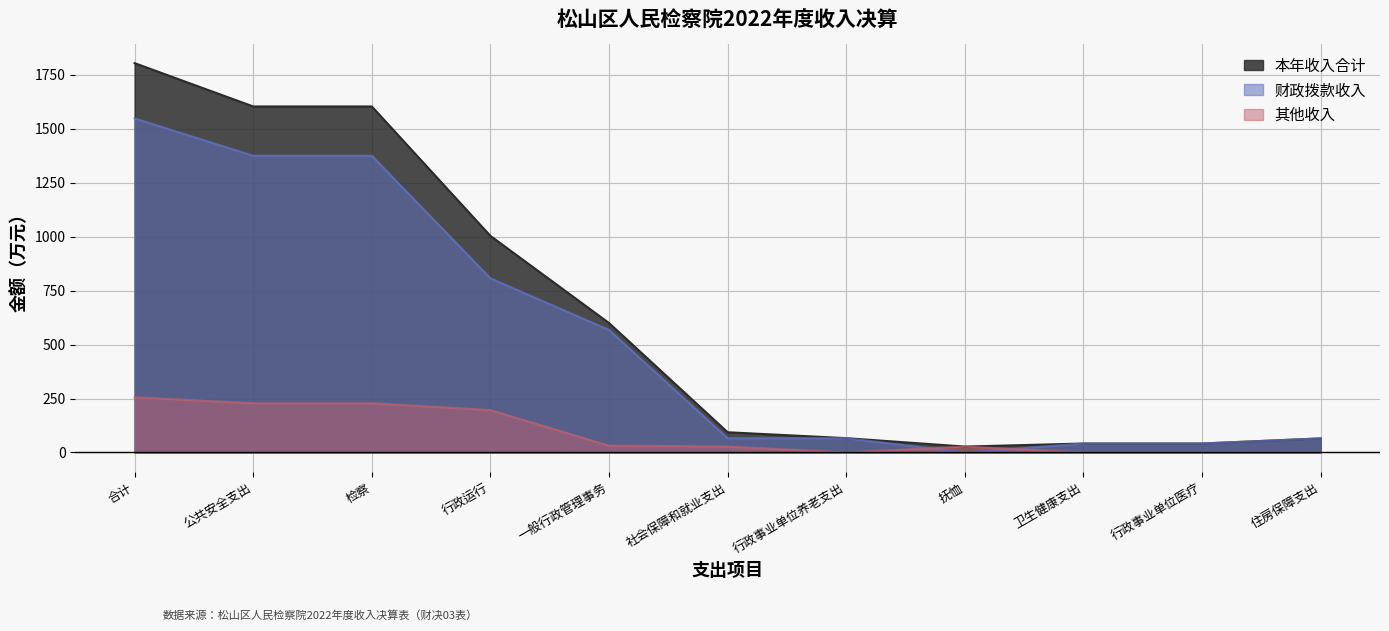

Is the value of 财政拨款收入 at 行政事业单位养老支出 greater than the value of 其他收入 at 公共安全支出?

No